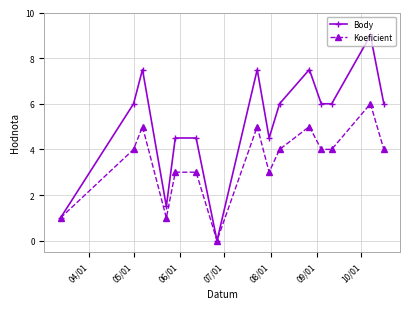

Which series has the largest total across all categories?

Body